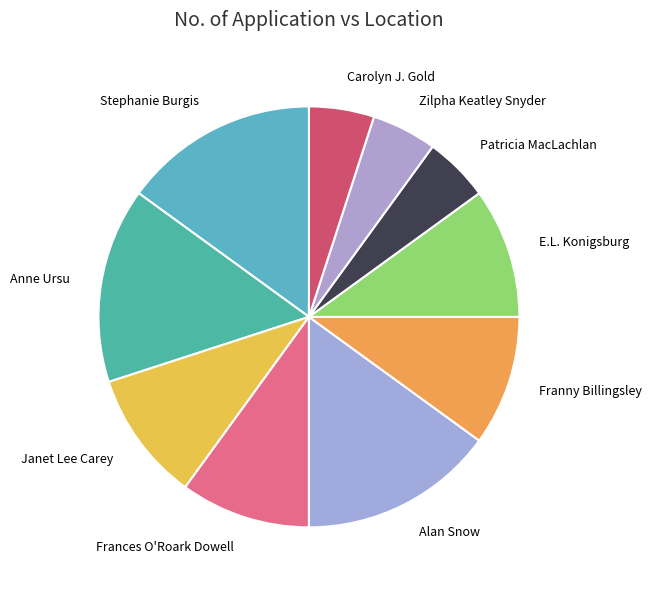

Is Frances O'Roark Dowell the majority of the pie?

No